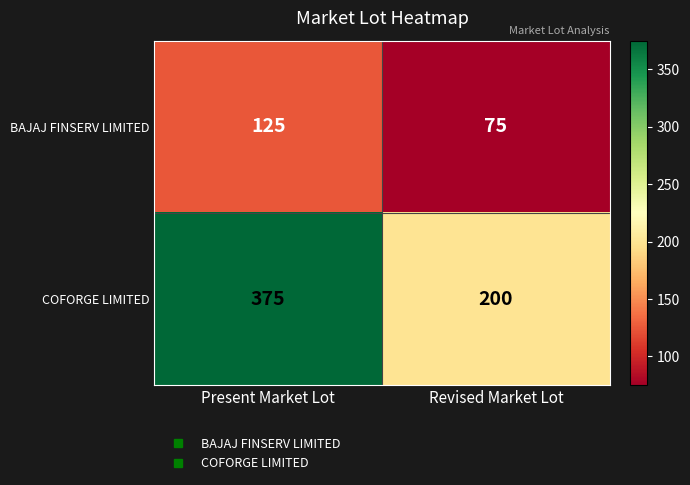

What is the approximate value of COFORGE LIMITED at Present Market Lot, to the nearest 10?

380